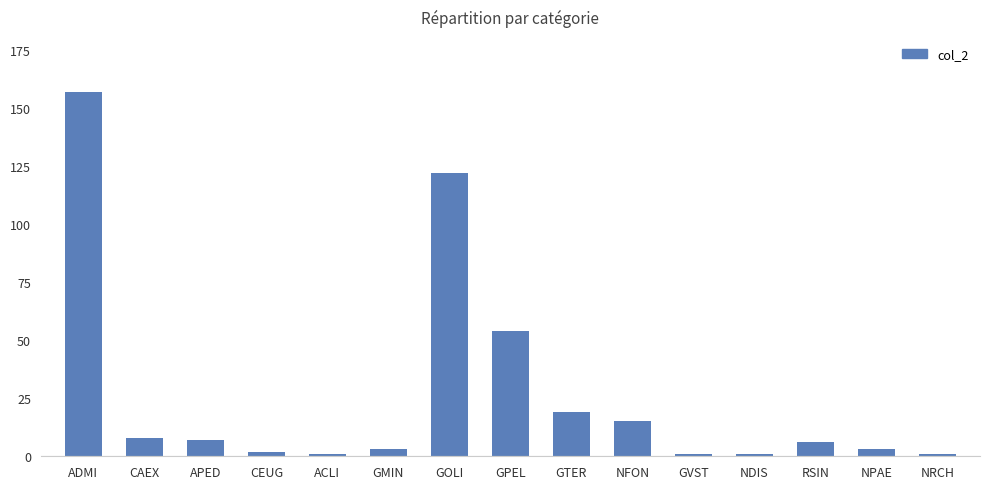

Between GTER and CEUG, which is larger?

GTER